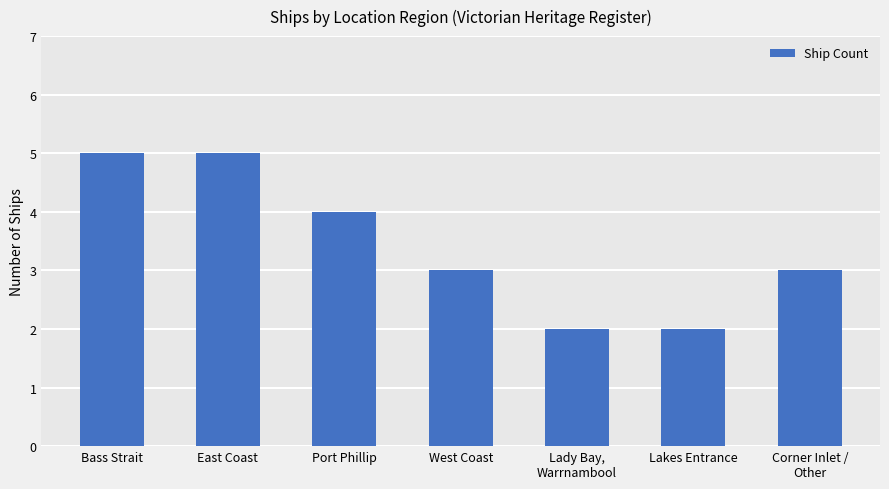

How many bars are there in total?

7